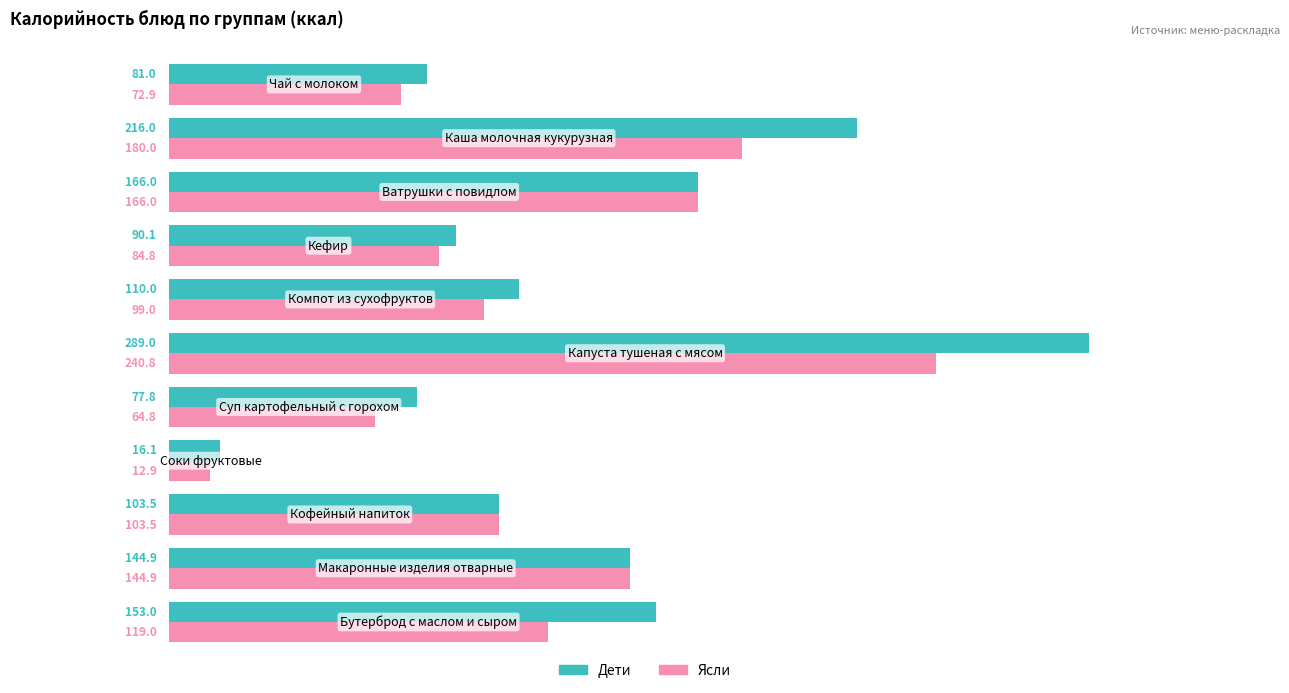

List the series in order of their overall mean, highest first.

Дети, Ясли